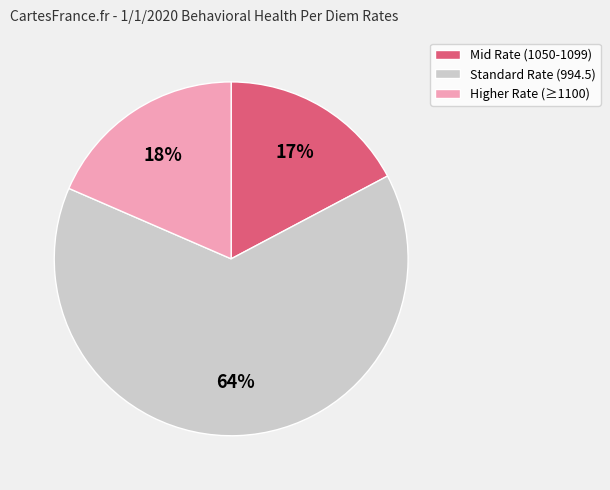

Rank the categories by value from highest to lowest.

Standard Rate (994.5), Higher Rate (≥1100), Mid Rate (1050-1099)